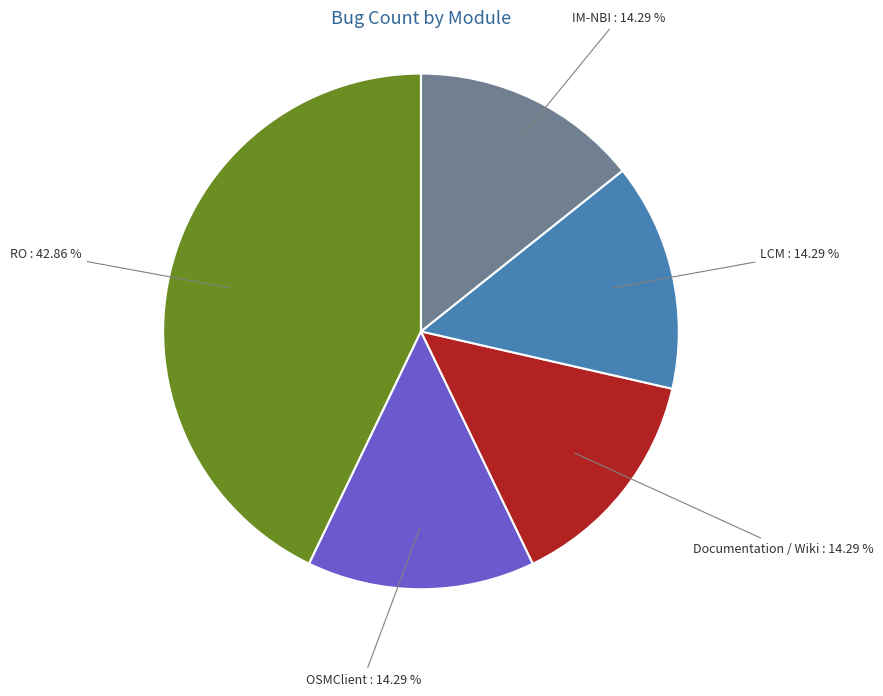

Which category has the biggest portion of the pie?

RO